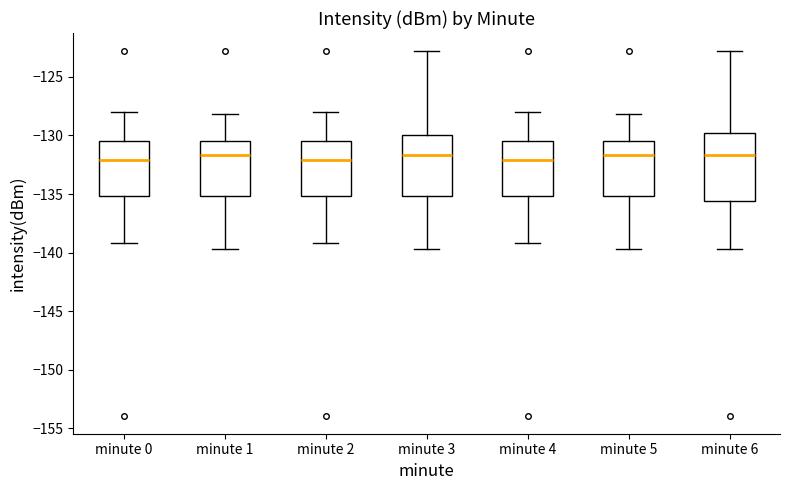

Reading left to right, read every box against the y-axis: the position of its median line, the range the box covers, and the ends of its whiskers. The values are not printed on the chart, so give them approximately, as read against the axis.

minute 0: median -132.0, box -135.0 to -130.5, whiskers -139.0 to -128.0
minute 1: median -131.5, box -135.0 to -130.5, whiskers -139.5 to -128.0
minute 2: median -132.0, box -135.0 to -130.5, whiskers -139.0 to -128.0
minute 3: median -131.5, box -135.0 to -130.0, whiskers -139.5 to -123.0
minute 4: median -132.0, box -135.0 to -130.5, whiskers -139.0 to -128.0
minute 5: median -131.5, box -135.0 to -130.5, whiskers -139.5 to -128.0
minute 6: median -131.5, box -135.5 to -130.0, whiskers -139.5 to -123.0